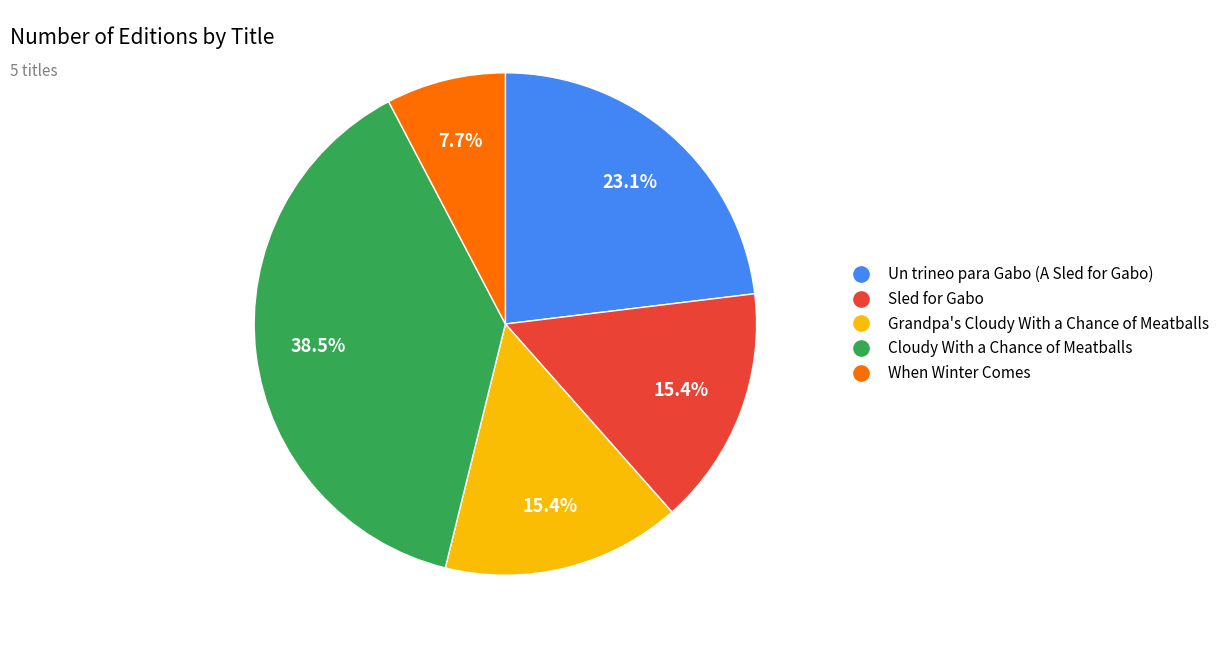

Is Grandpa's Cloudy With a Chance of Meatballs the majority of the pie?

No